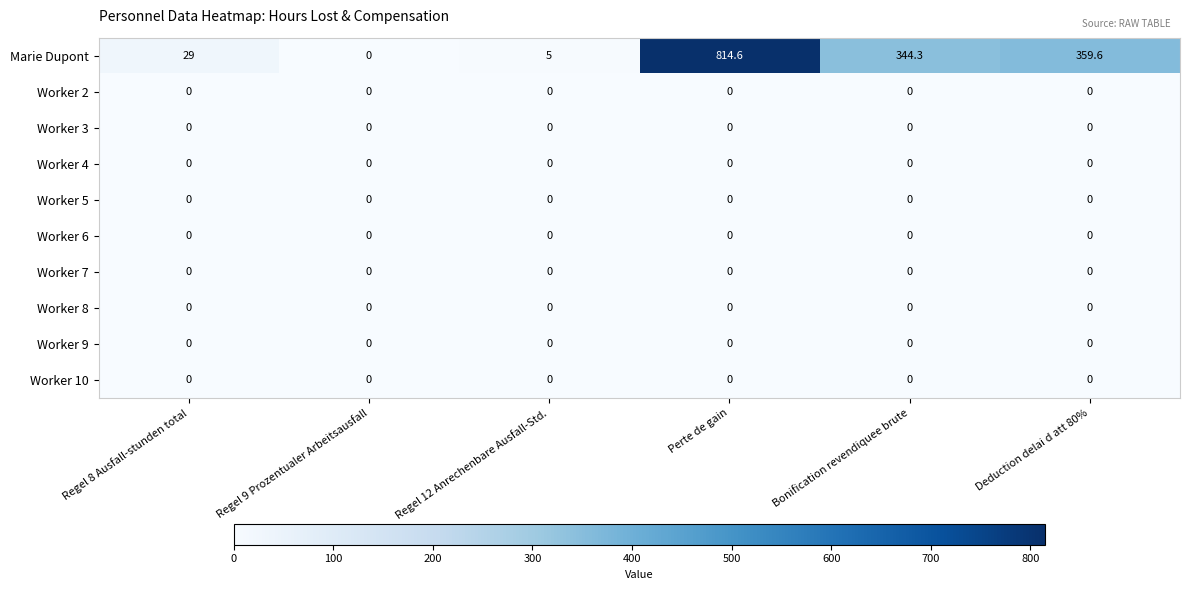

Which series changed the most between Regel 12 Anrechenbare Ausfall-Std. and Deduction delai d att 80%?

Marie Dupont